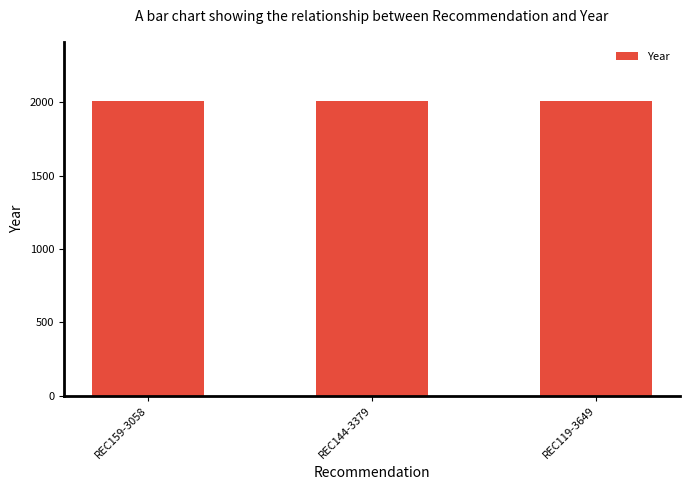

What is the sum of the values at REC159-3058 and REC144-3379?

4017